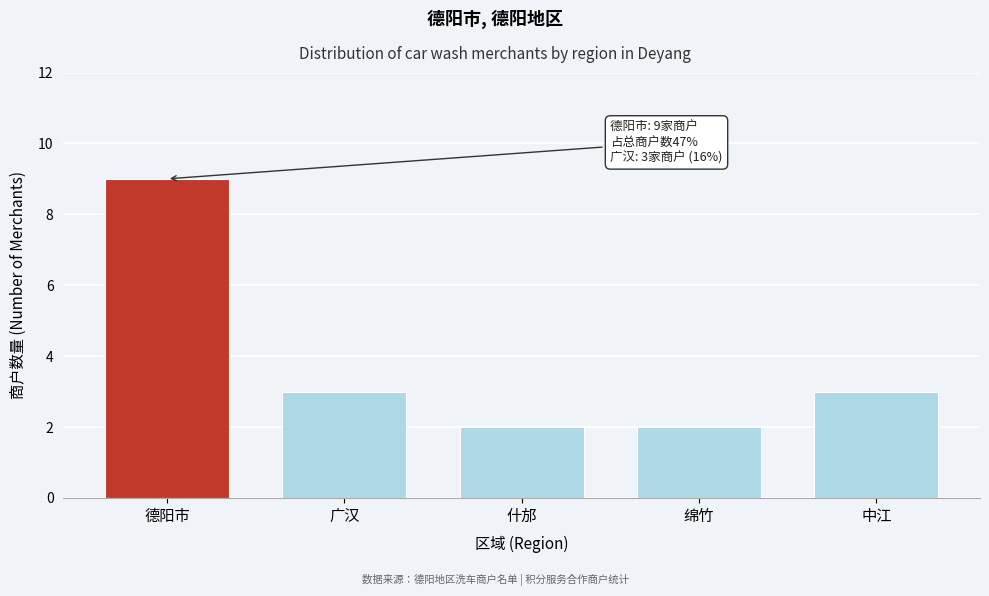

Reading left to right, extract all data points from this chart.

9	3	2	2	3